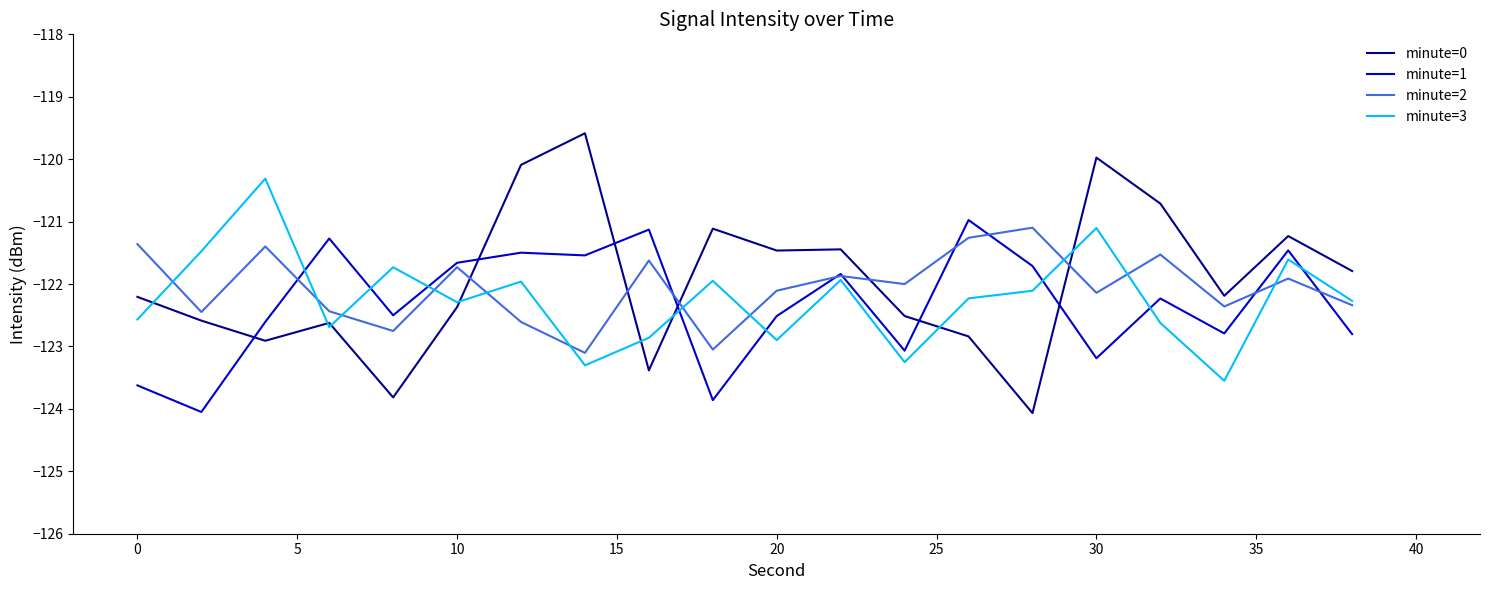

What is the maximum value for minute=0?

-119.6